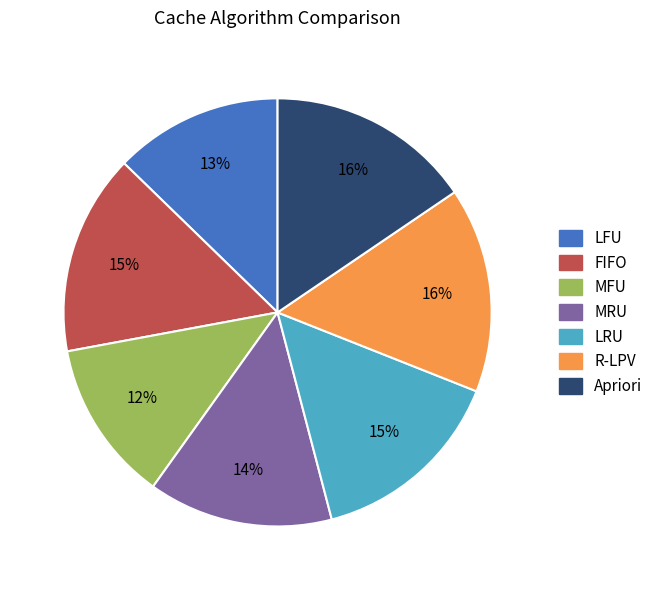

Is there any slice that represents more than half of the pie?

No